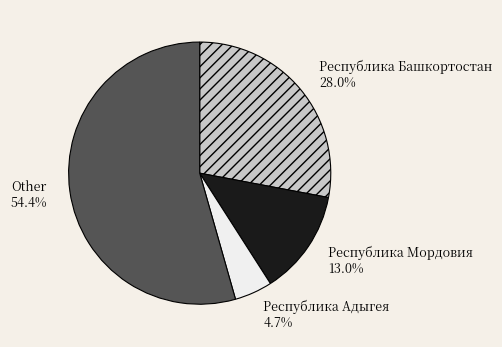

What portion of the pie excludes Республика Башкортостан?

72.0%